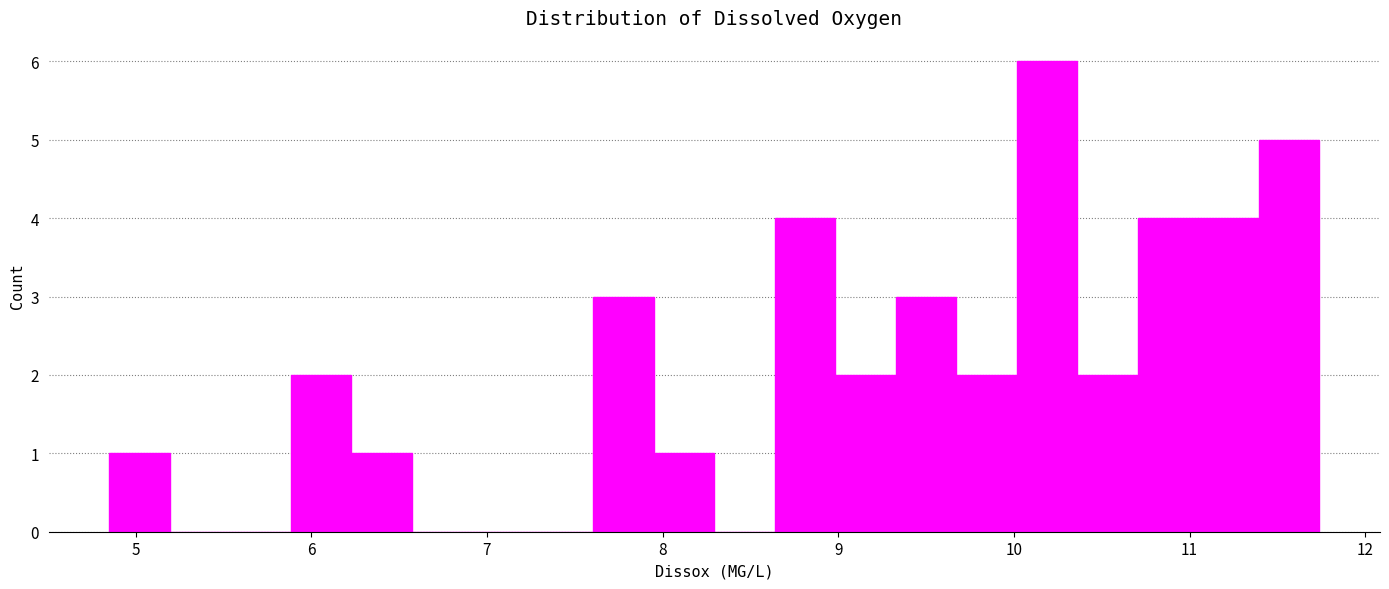

Read against the x-axis, roughly where is the centre of the tallest bar?

10.2